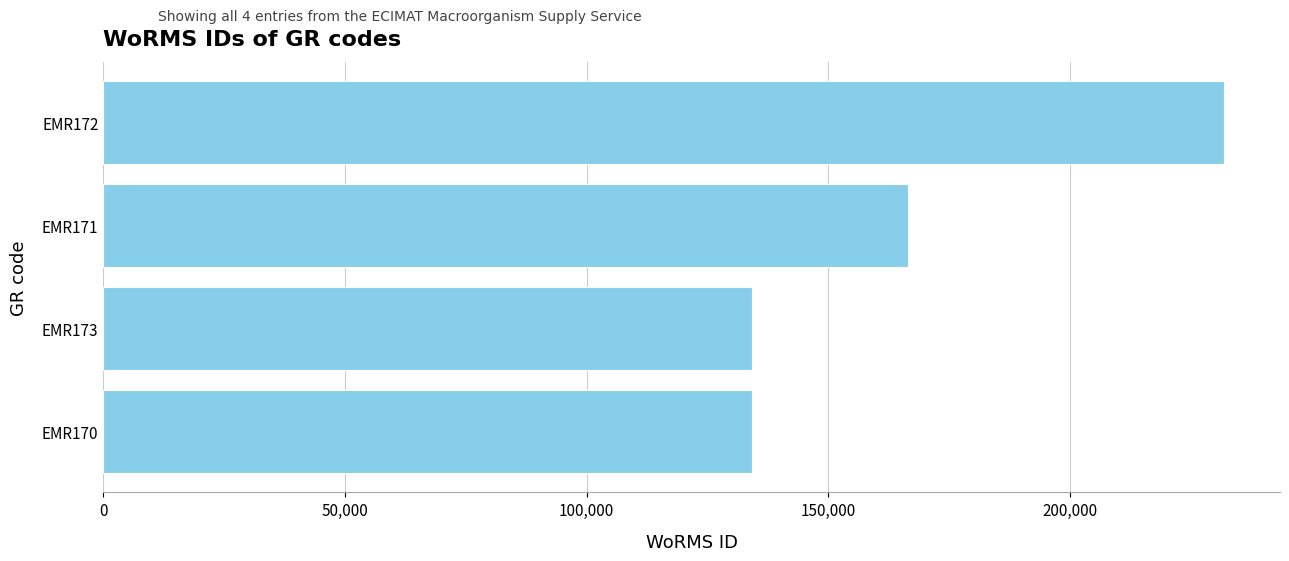

Between EMR171 and EMR170, which is larger?

EMR171